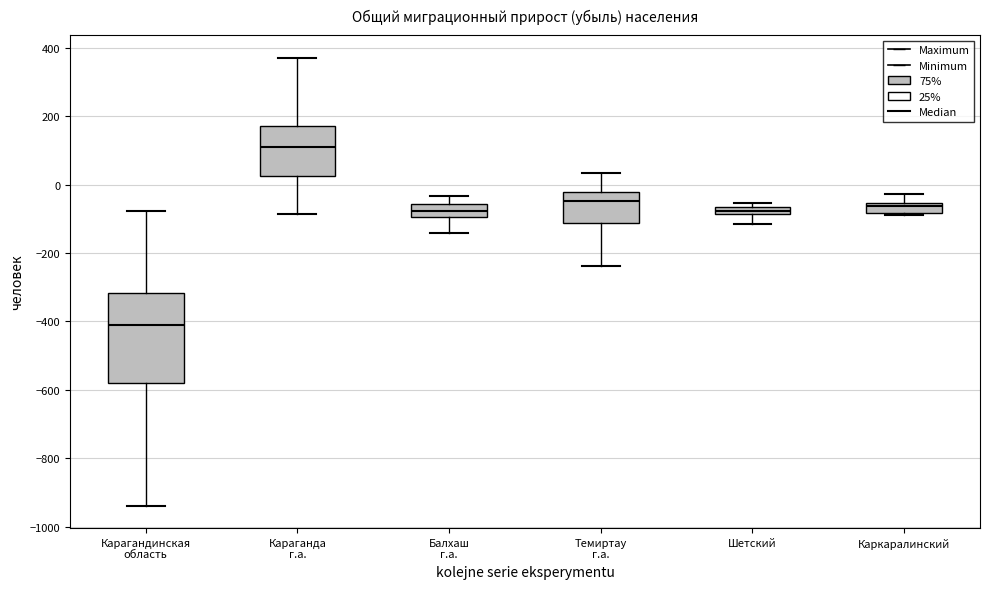

Where does the median line of the box for Темиртау г.а. sit on the y-axis? The values are not printed on the chart, so give them approximately, as read against the axis.

-40